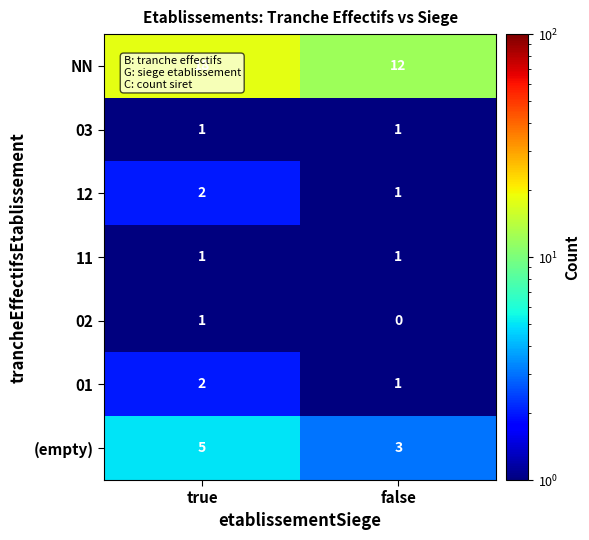

Which series has the largest range (max minus min)?

NN